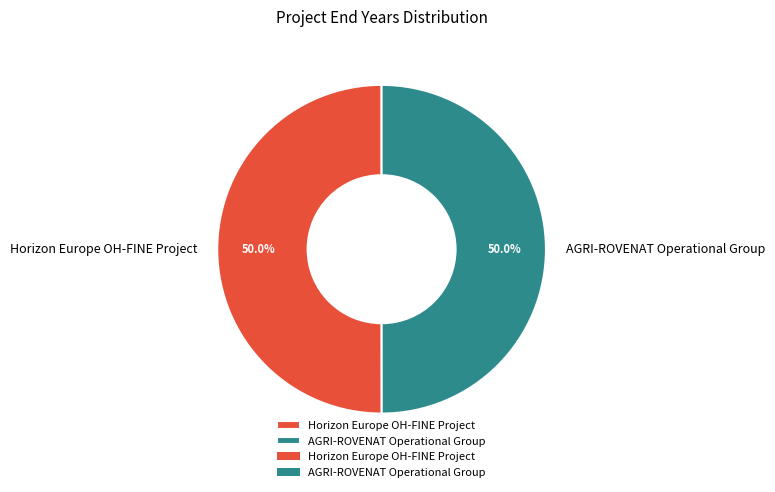

The AGRI-ROVENAT Operational Group slice represents 43% of the pie. True or false?

False